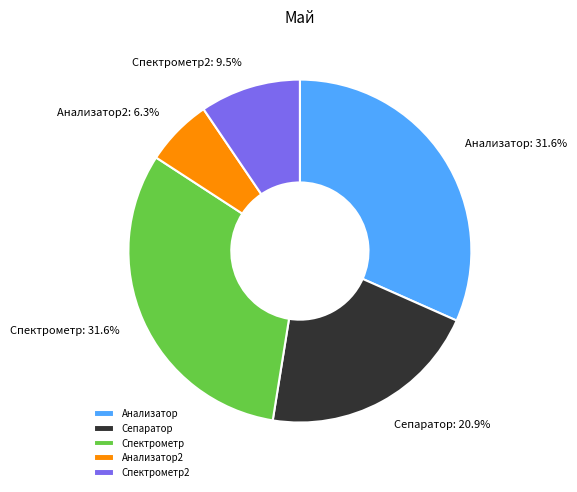

Is there any slice that represents more than half of the pie?

No